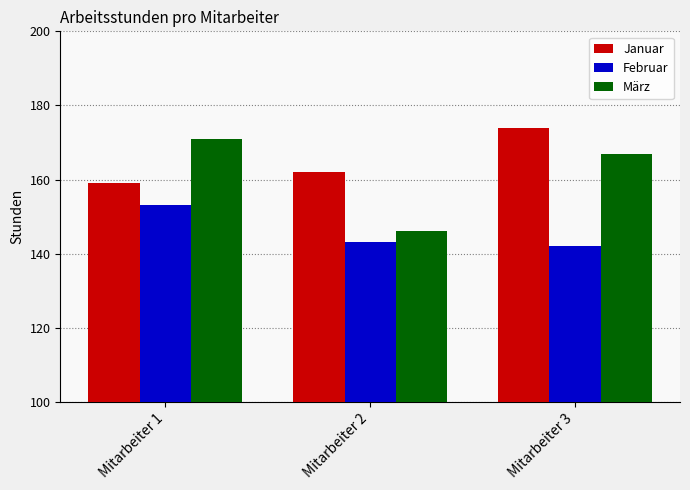

How many values in the Februar series are below 143?

1